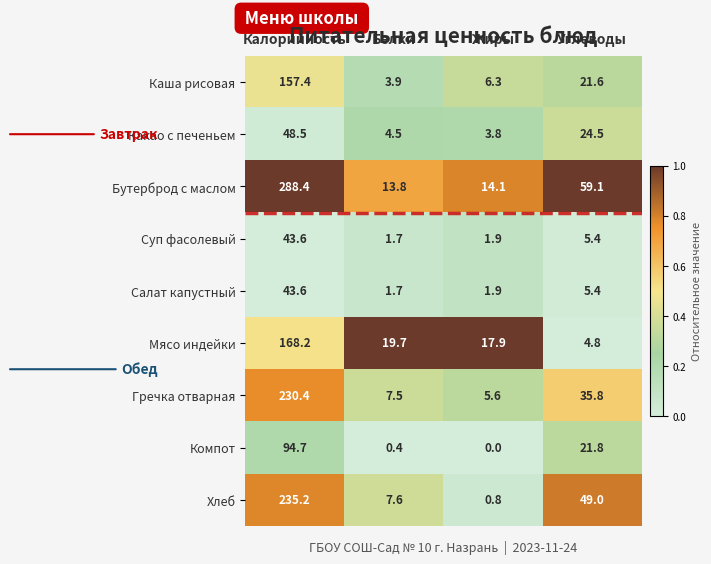

What is the difference between the Какао с печеньем values at Калорийность and Жиры?

44.7